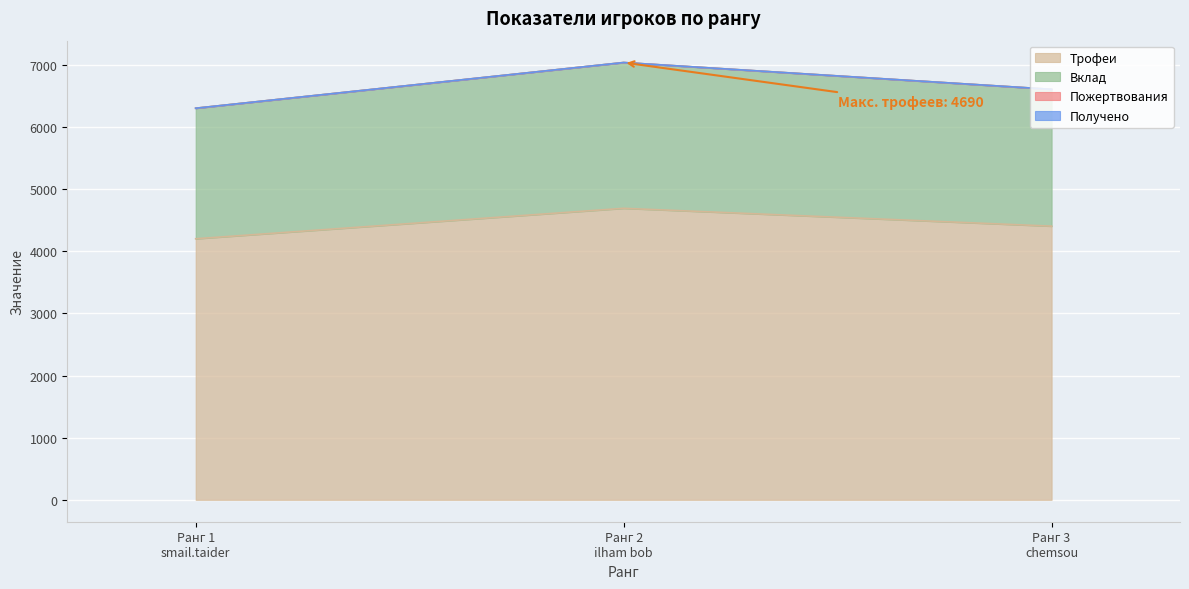

Where does the Вклад series first go above 6604?

Ранг 2 ilham bob